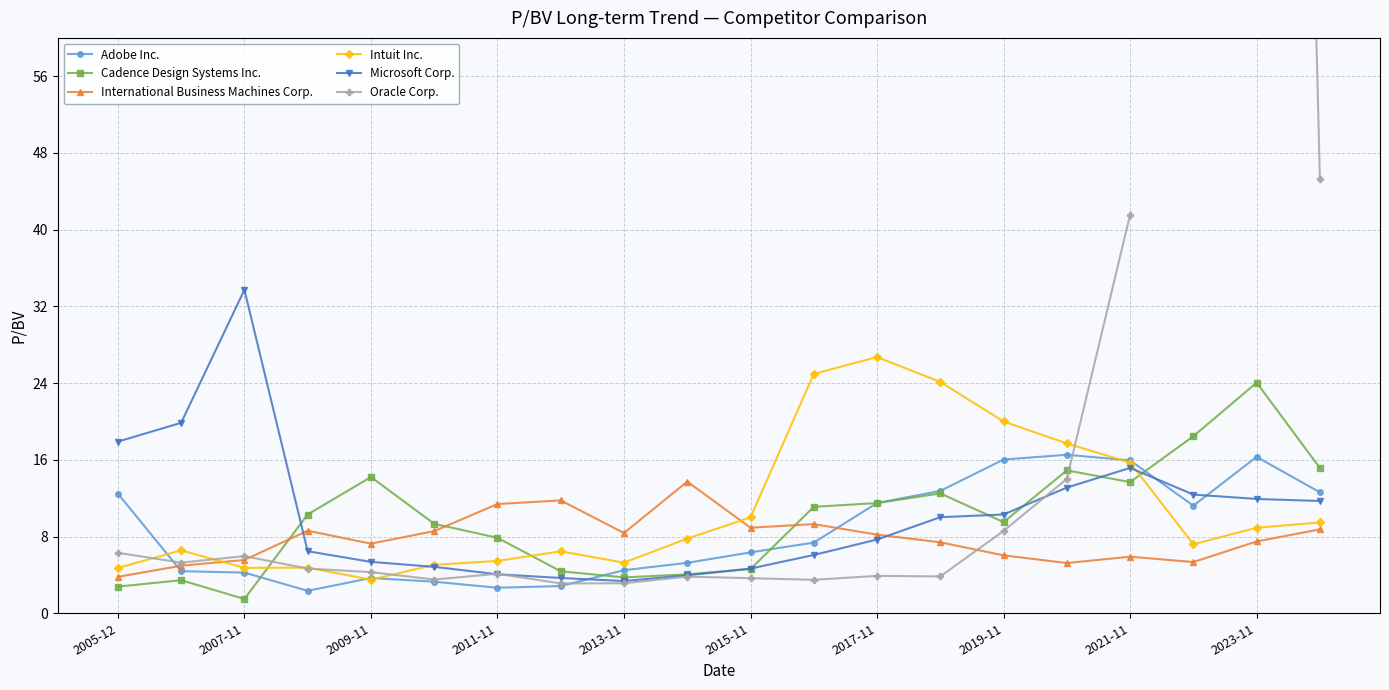

Is the value of Adobe Inc. at 2005-12 greater than the value of Intuit Inc. at 2007-11?

Yes